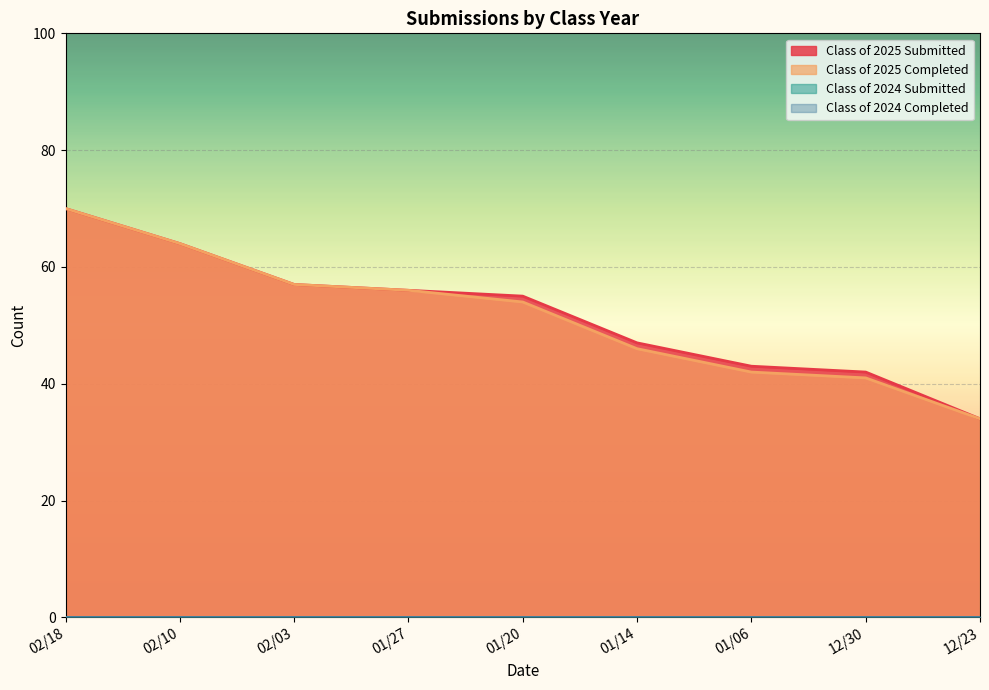

Read the Class of 2025 Completed value at 02/10.

64